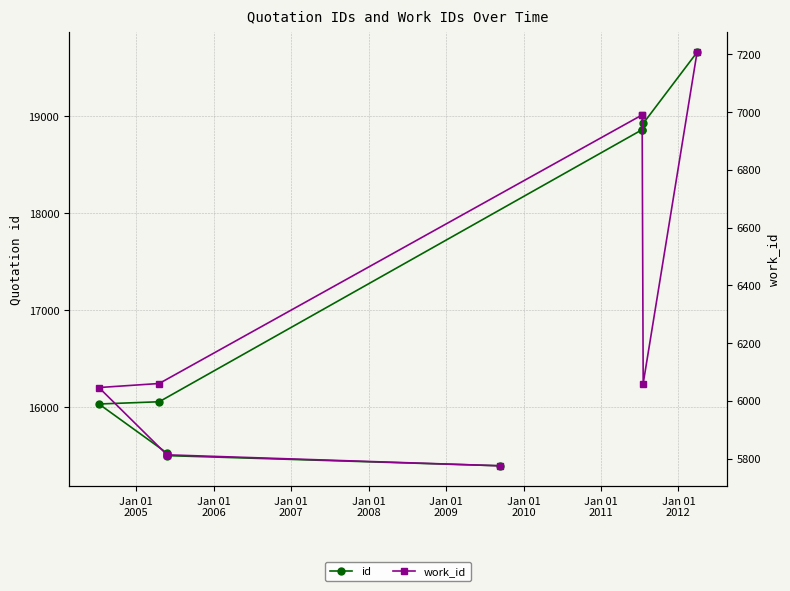

What is the difference between the maximum and minimum values in the work_id series?

1432